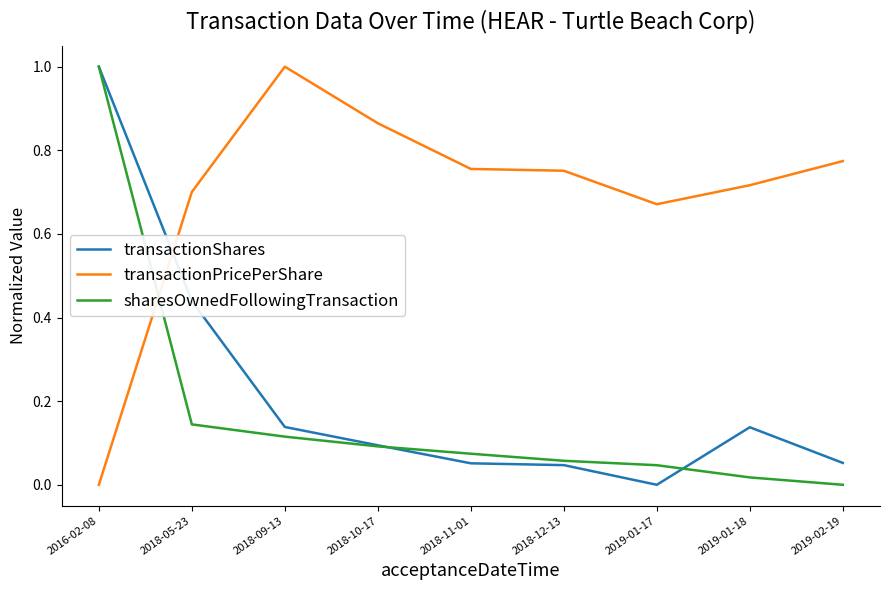

Which series has the largest total across all categories?

transactionPricePerShare